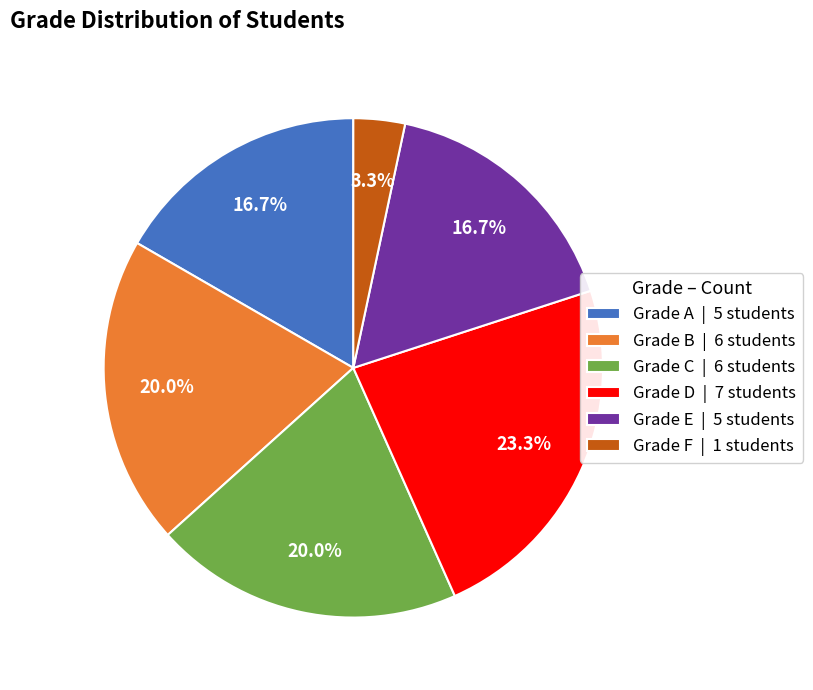

What percentage is NOT represented by Grade A | 5 students?

83.3%